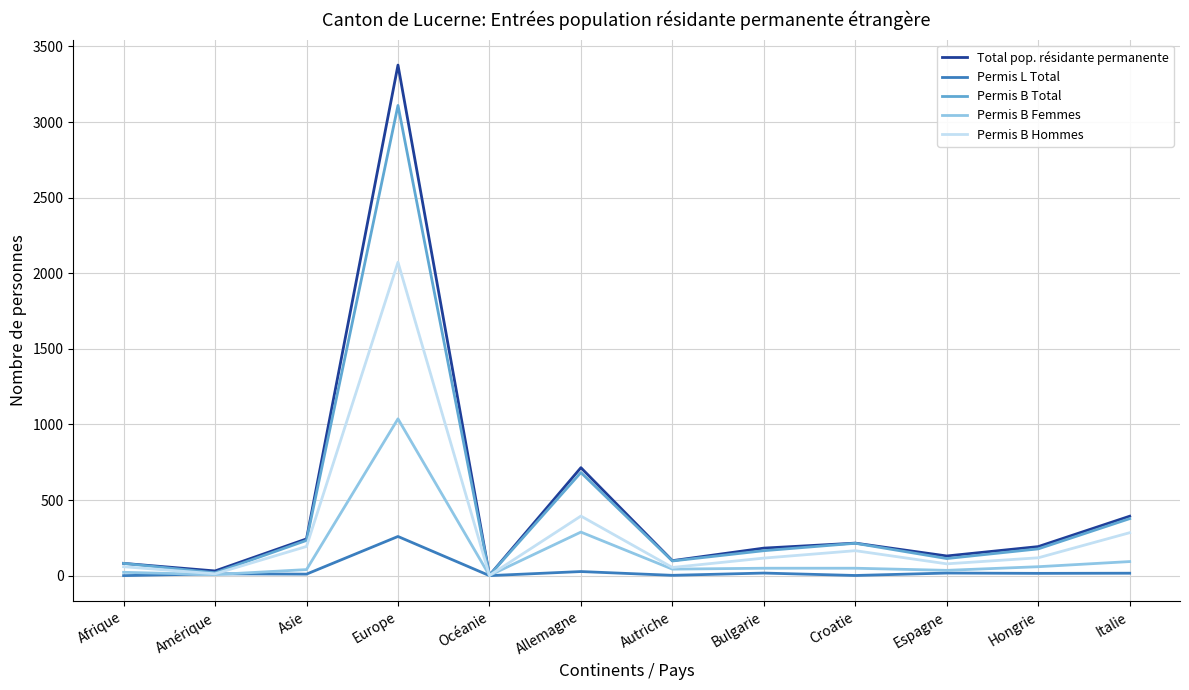

At how many categories does at least one series exceed 356?

3